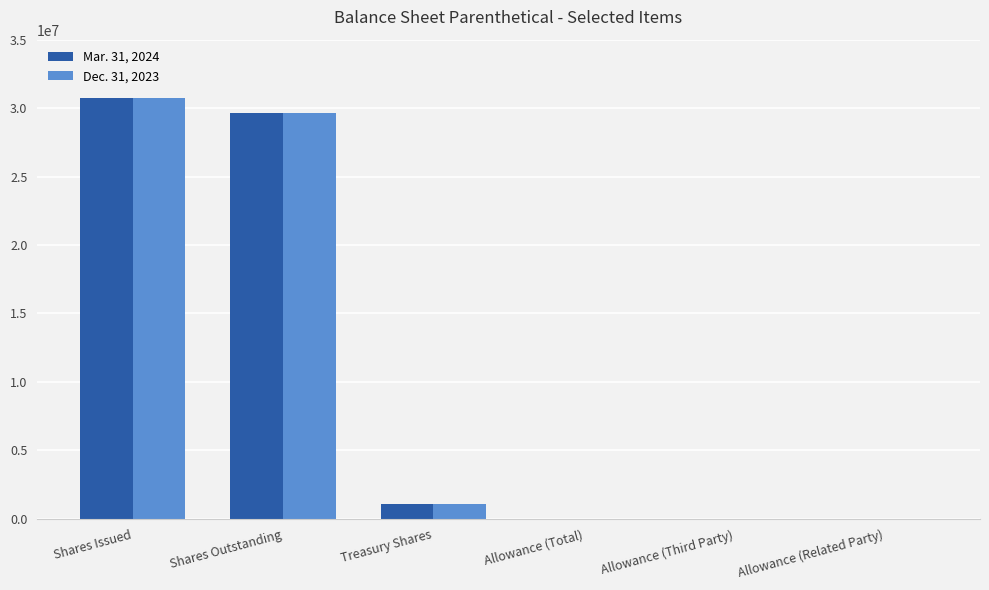

Between Shares Outstanding and Treasury Shares, which series saw the biggest shift?

Dec. 31, 2023